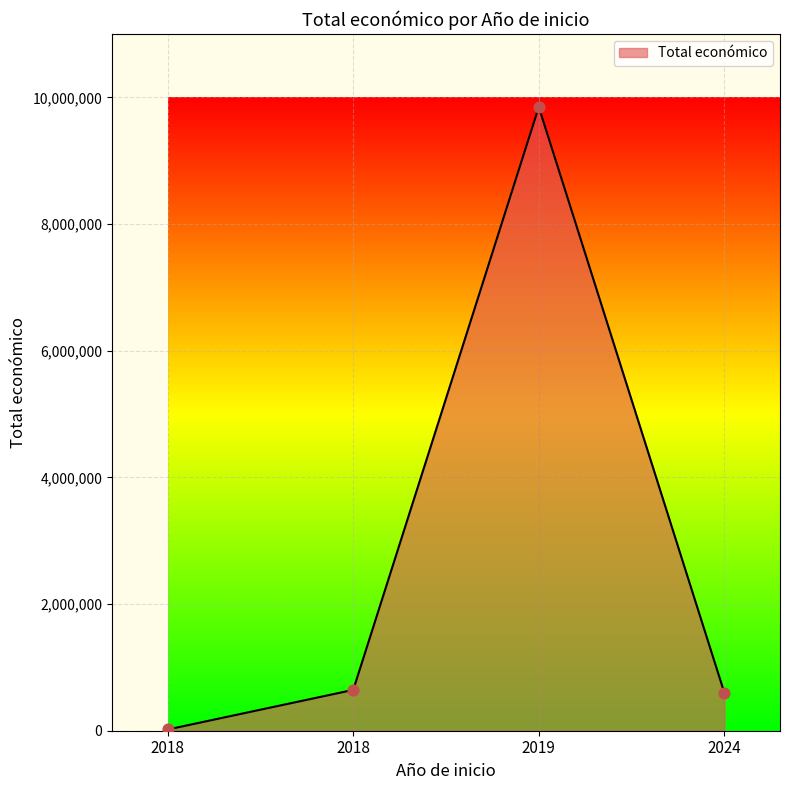

Which has a higher value, 2019 or 2024?

2019